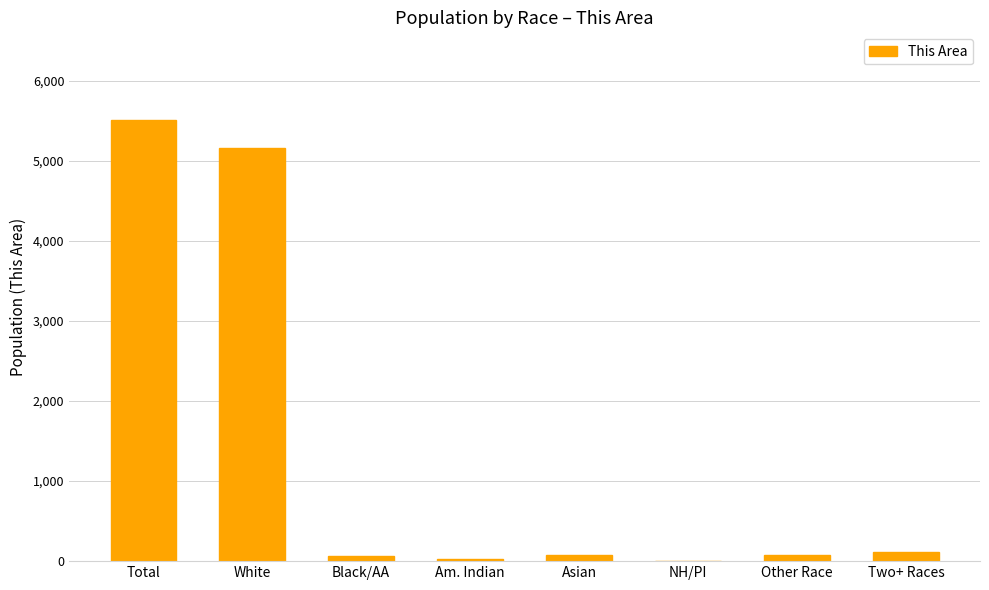

What is the greatest value displayed?

5504